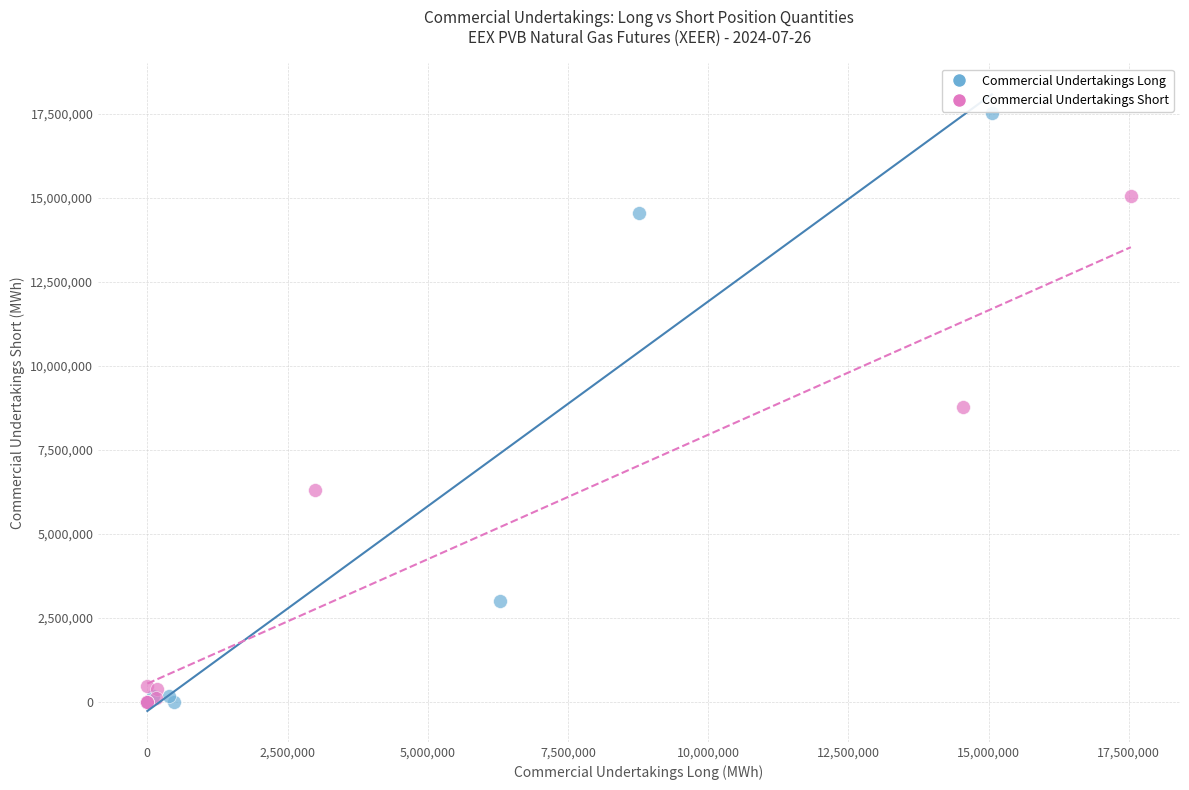

Which series has the widest spread of Y values?

Commercial Undertakings Long